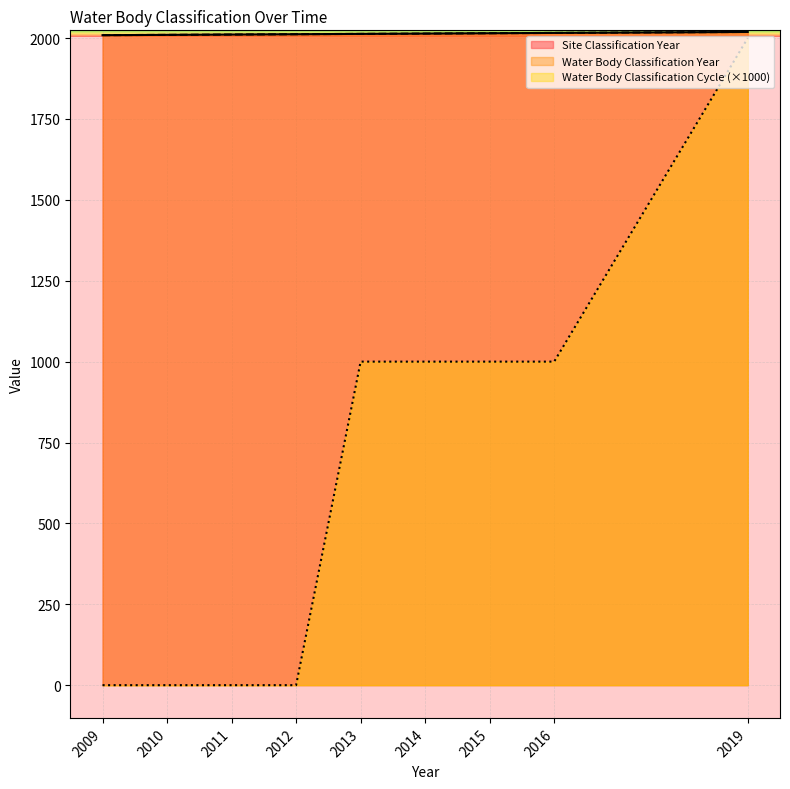

What is the difference between the highest and lowest values at 2015?

1015